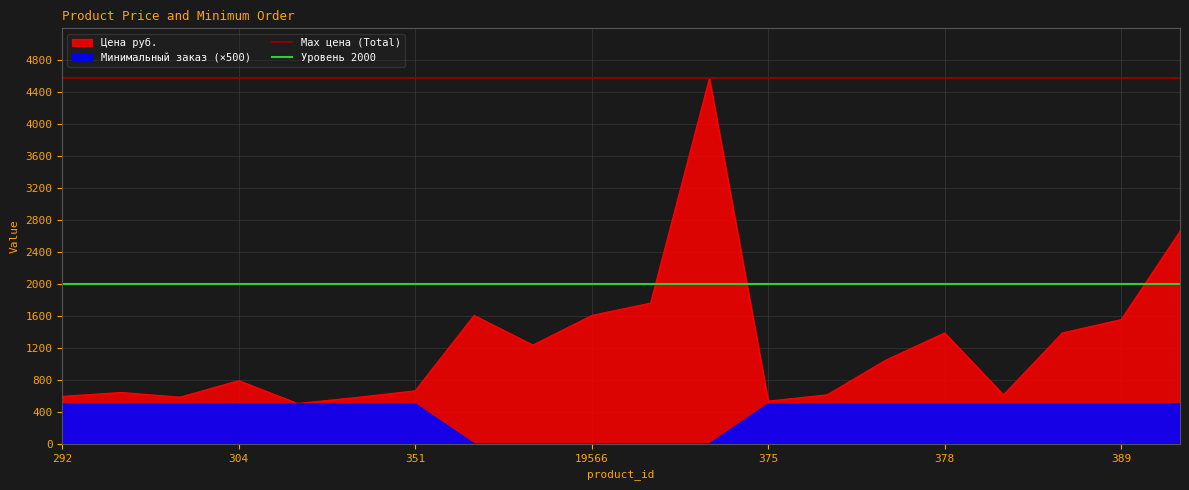

Which category has the highest value in the Уровень 2000 series?

292